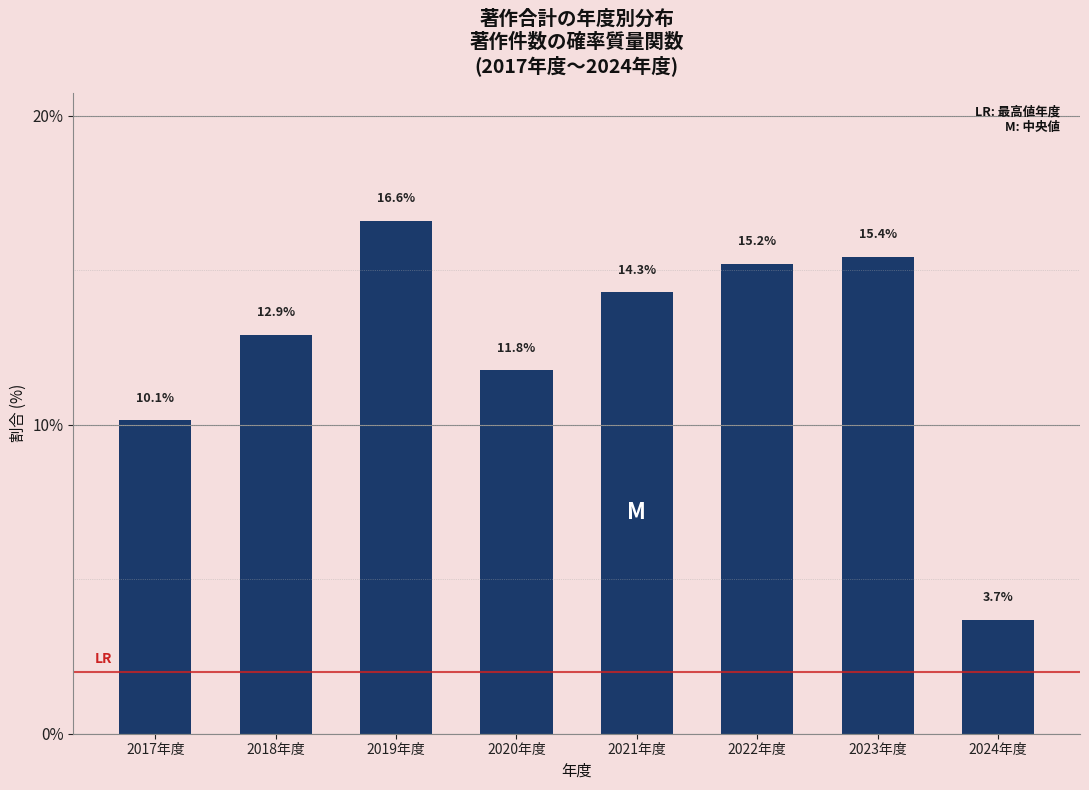

Reading right to left, what are all the values shown in this chart?

2024年度=3.7	2023年度=15.4	2022年度=15.2	2021年度=14.3	2020年度=11.8	2019年度=16.6	2018年度=12.9	2017年度=10.1